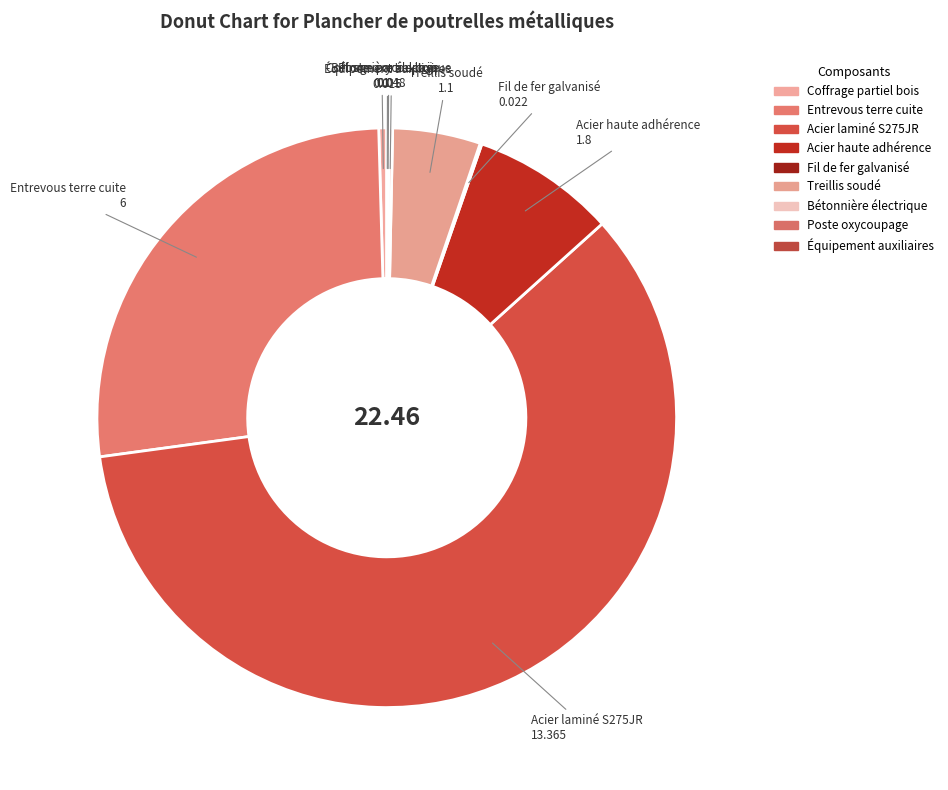

Which slice represents more than half of the pie?

Acier laminé S275JR